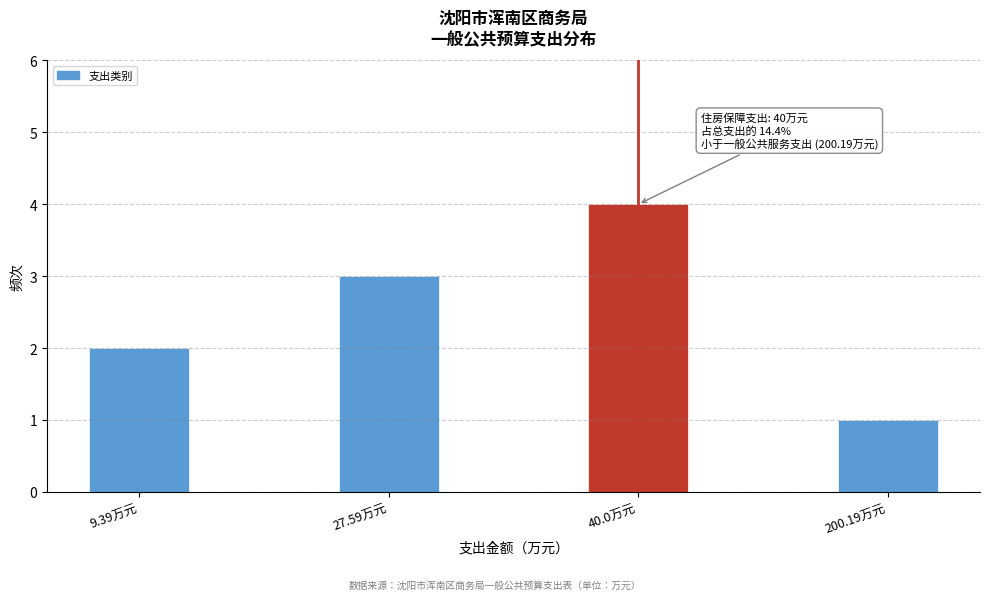

Reading left to right, list all the values displayed in this chart.

2	3	4	1